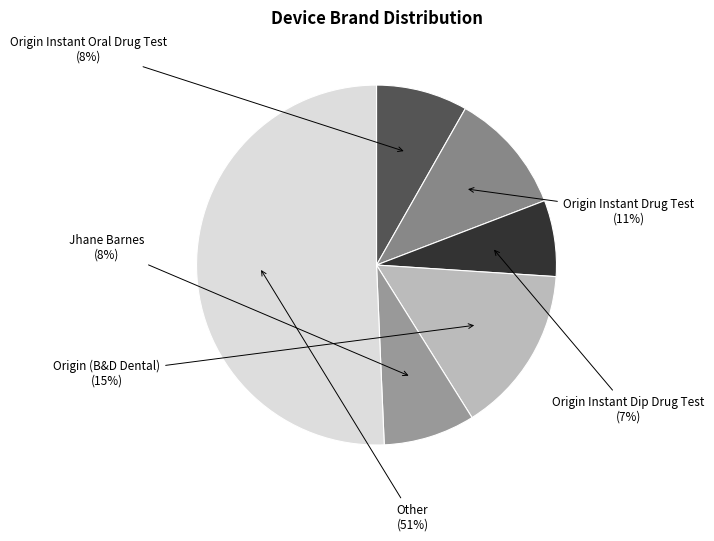

Do Origin Instant Oral Drug Test and Origin Instant Dip Drug Test together represent more than half of the pie?

No